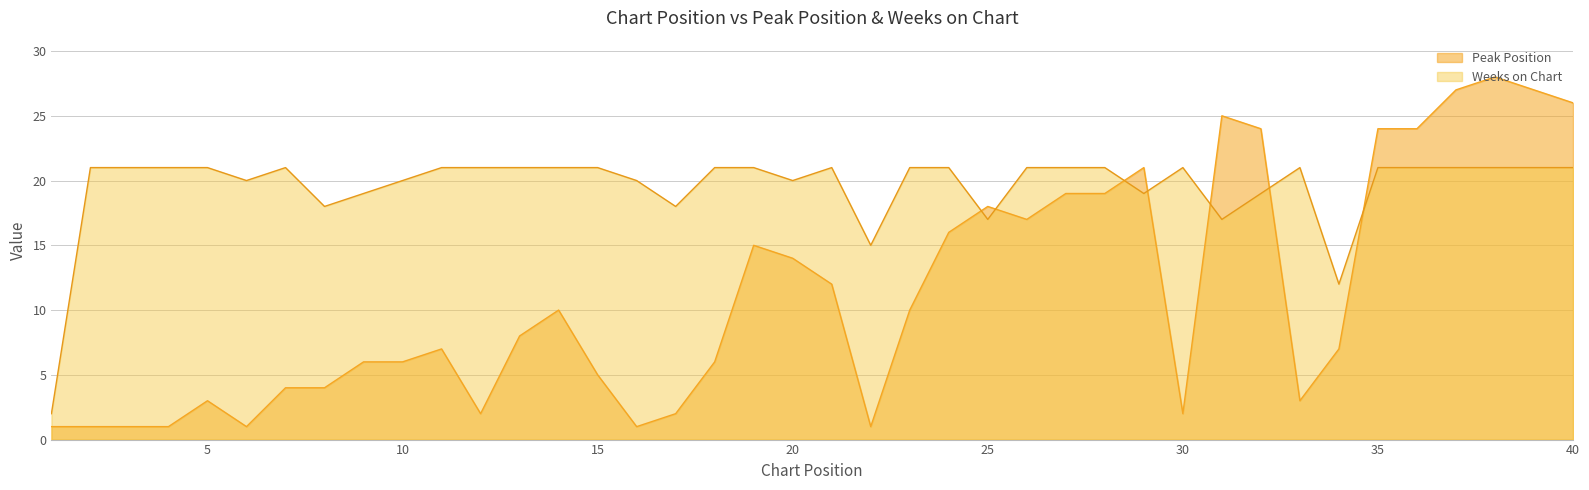

How many data points in Weeks on Chart are less than 21?

14